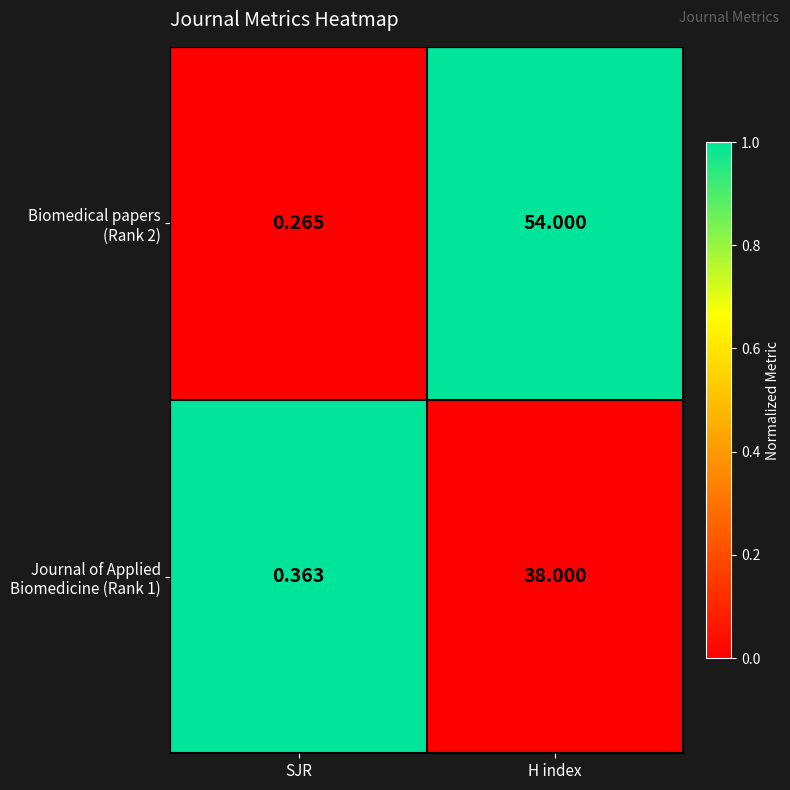

Which label corresponds to the smallest value in the chart?

SJR